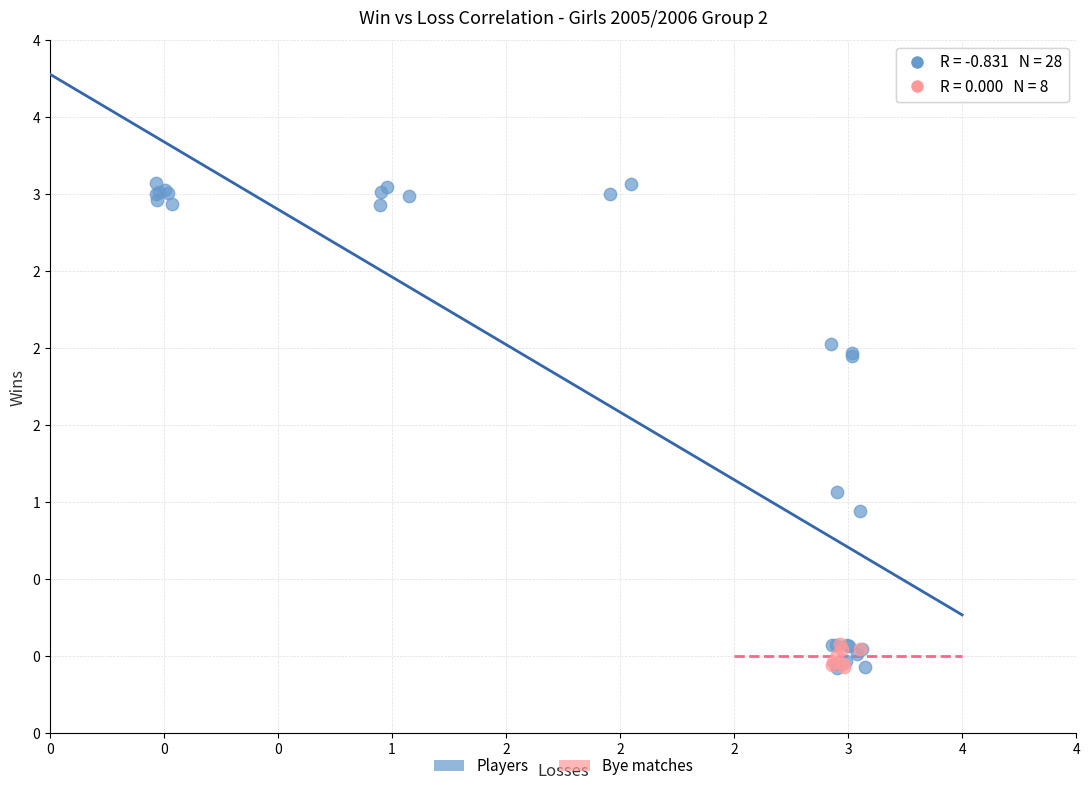

What are all the series names shown in the legend?

Players, Bye matches